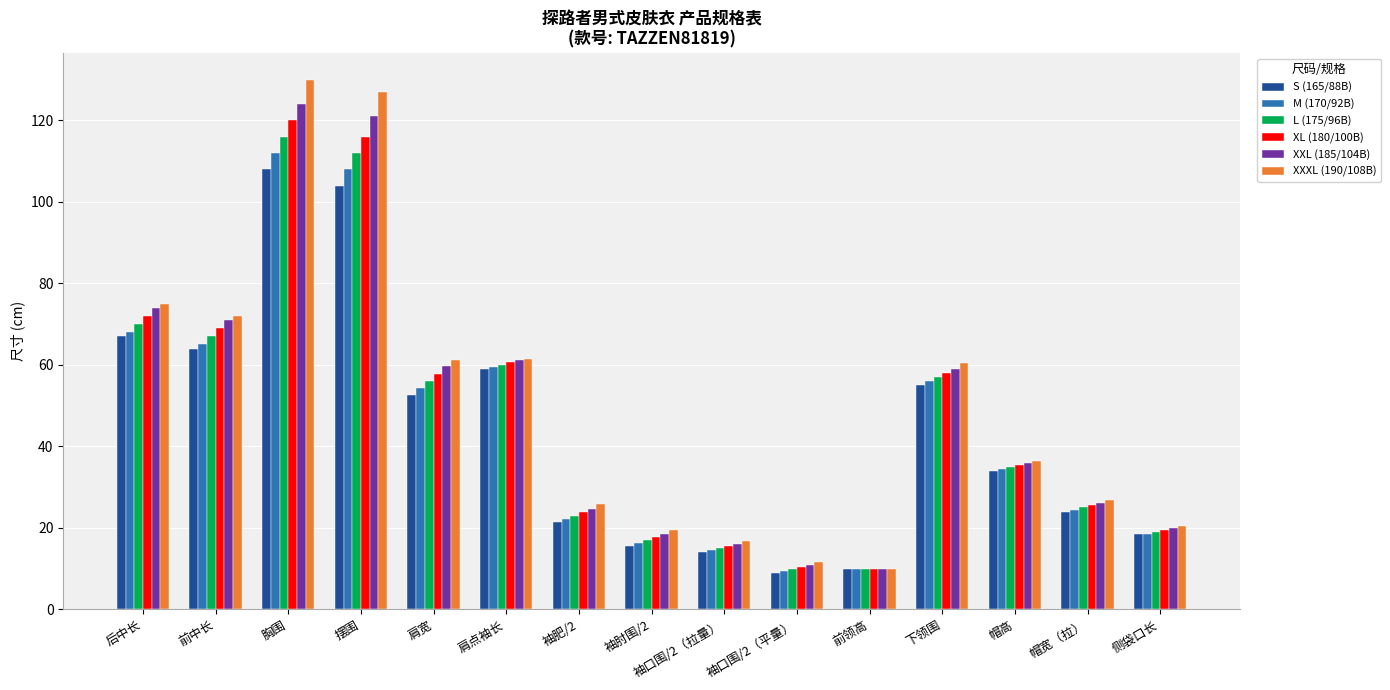

What is the difference between the second highest and second lowest values in the L (175/96B) series?

102.0